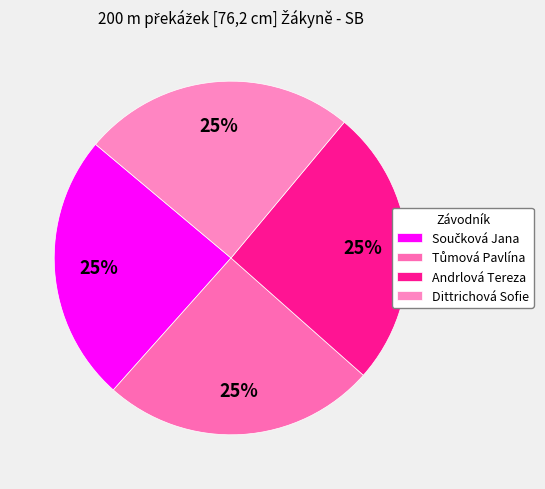

How many segments does this pie chart have?

4